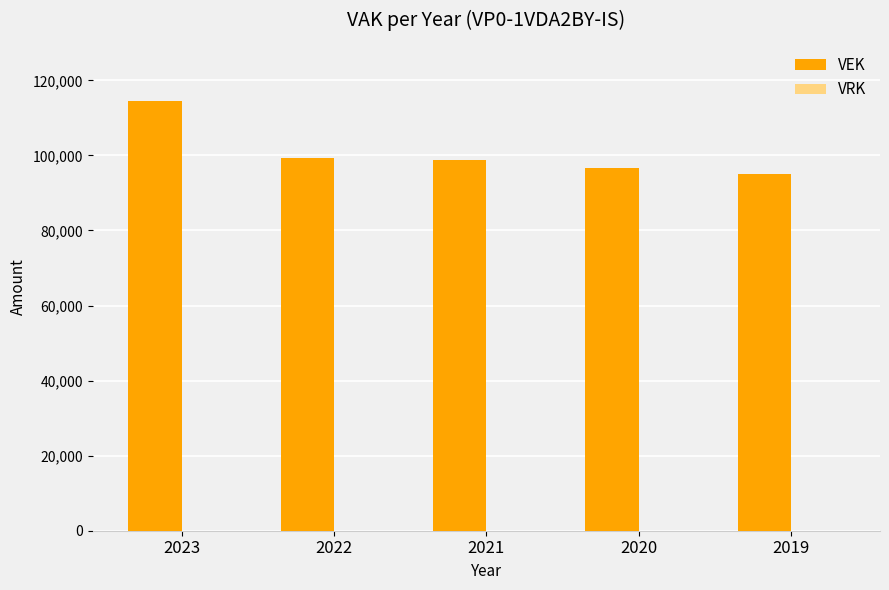

What is the value of the 1st bar from the left?

114426